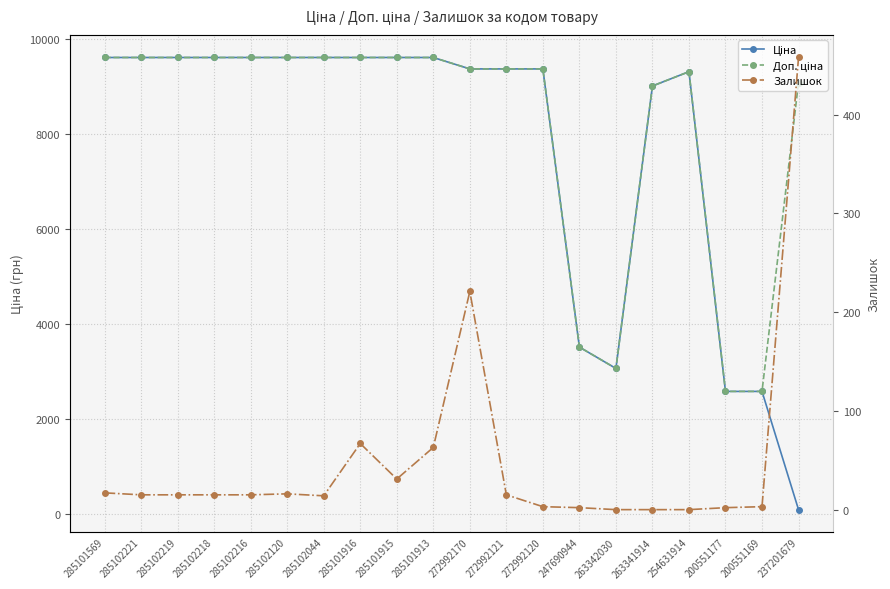

At how many categories does at least one series exceed 8312?

16